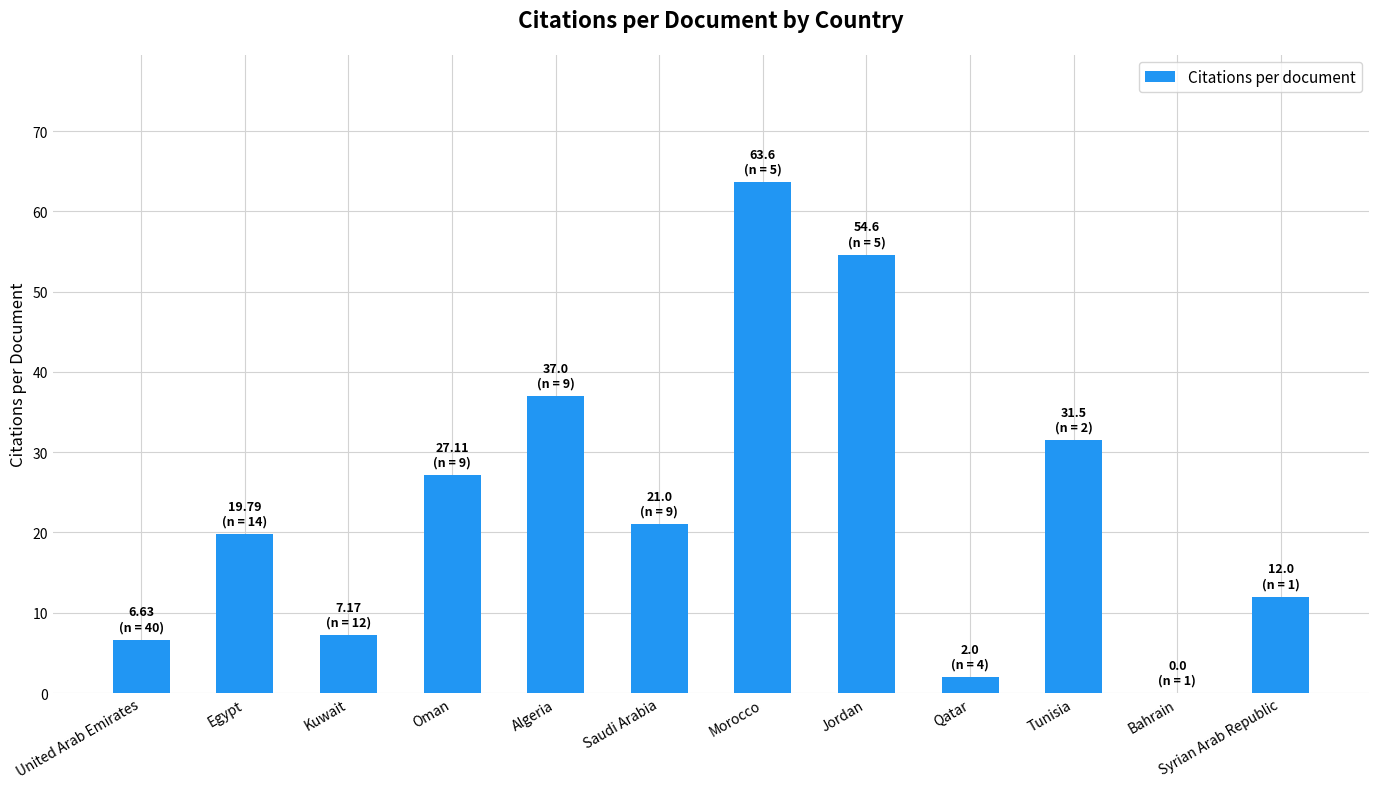

What value does the data have at Jordan?

54.6